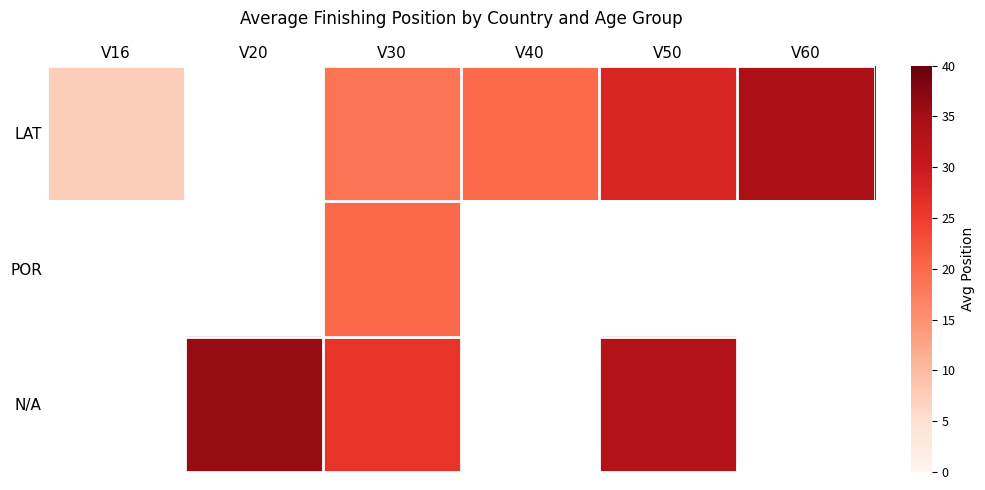

At which category is the sum across all series the highest?

V30